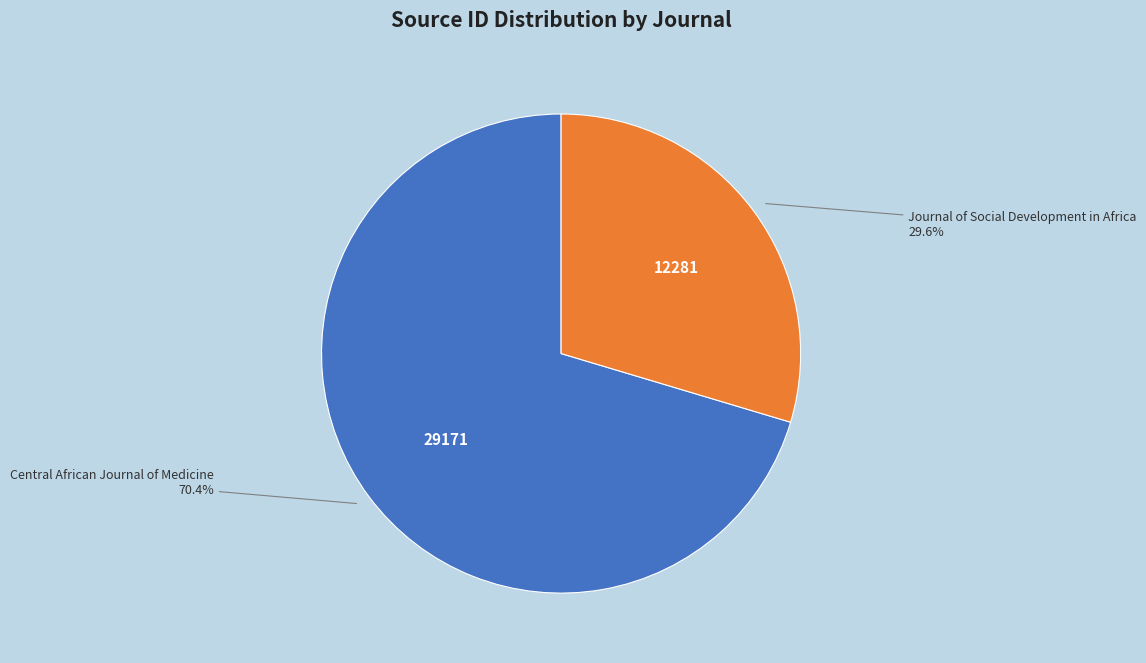

Does any single category account for the majority?

Yes